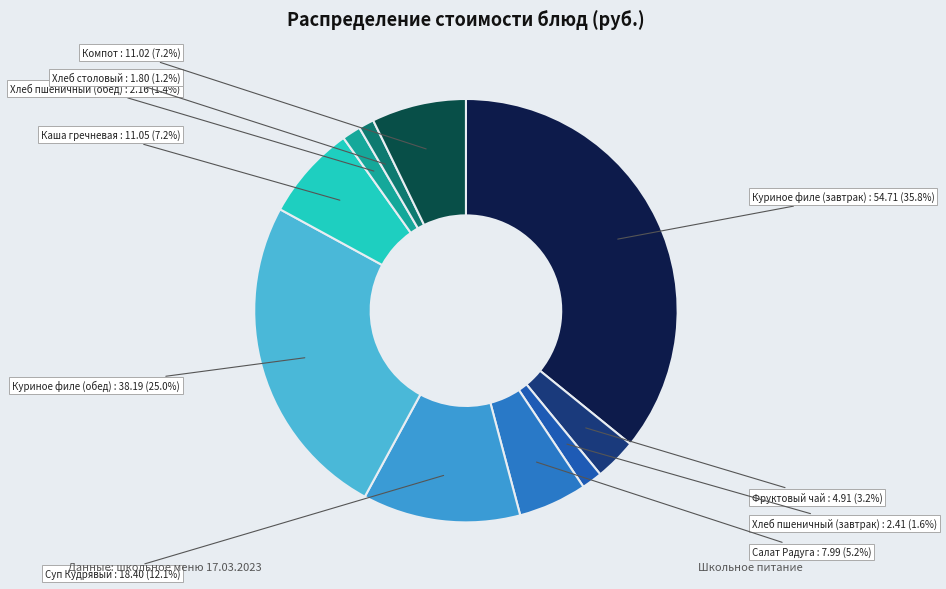

Which slice is the largest?

Куриное филе (завтрак)